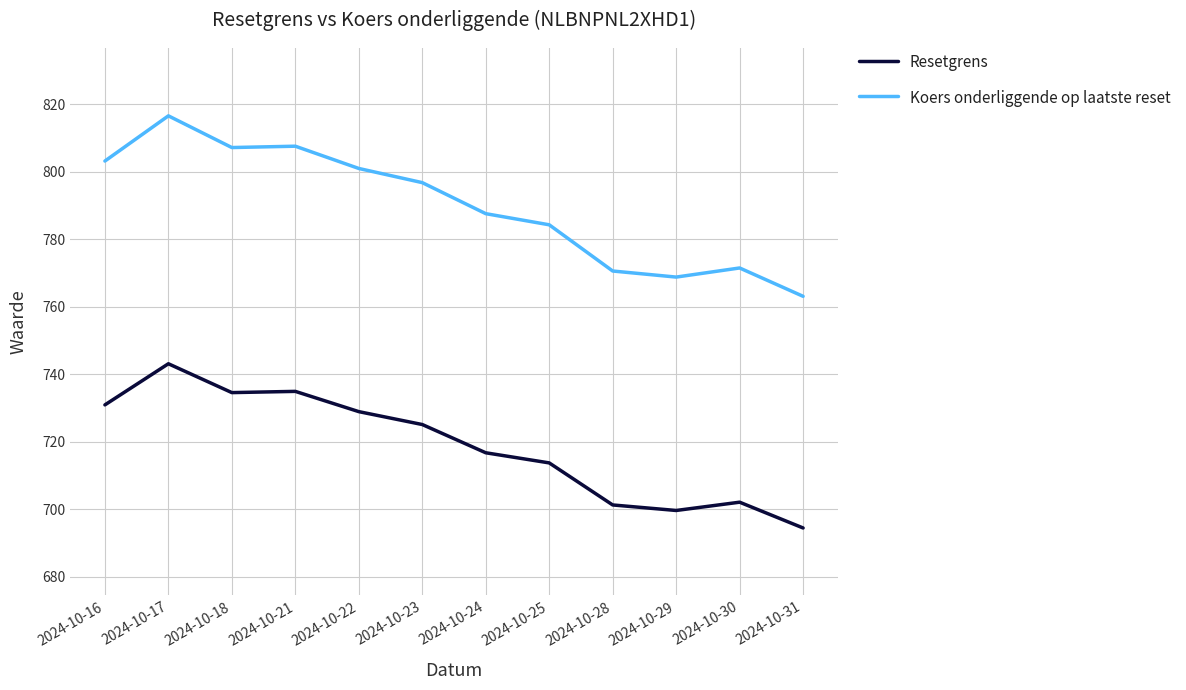

Rank the series by their average value, from lowest to highest.

Resetgrens, Koers onderliggende op laatste reset